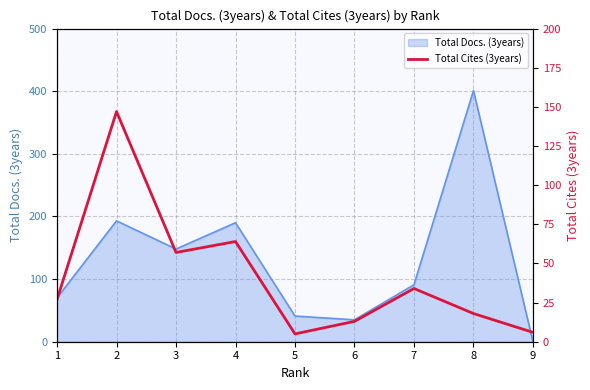

The value of Total Docs. (3years) at 7 is 161. True or false?

False